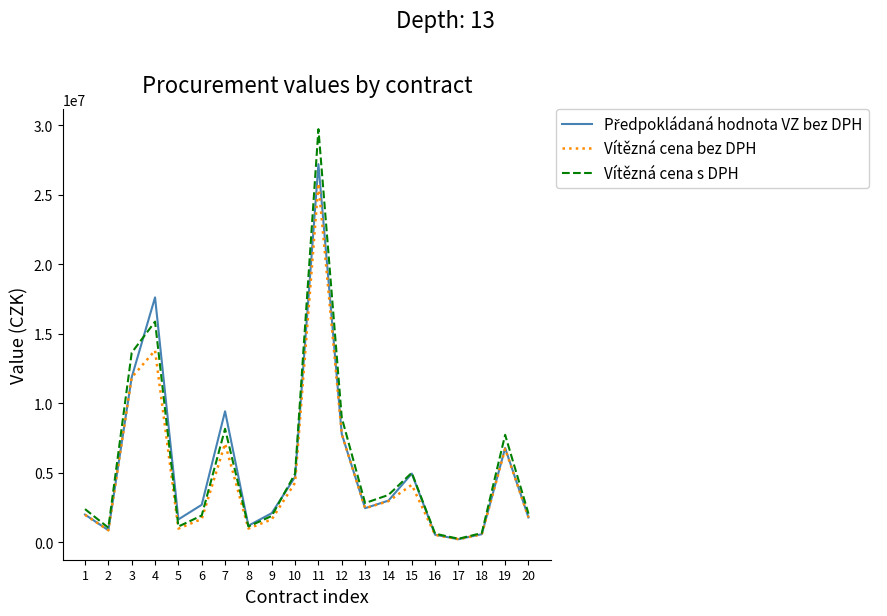

Between 3 and 11, which series saw the biggest shift?

Vítězná cena s DPH